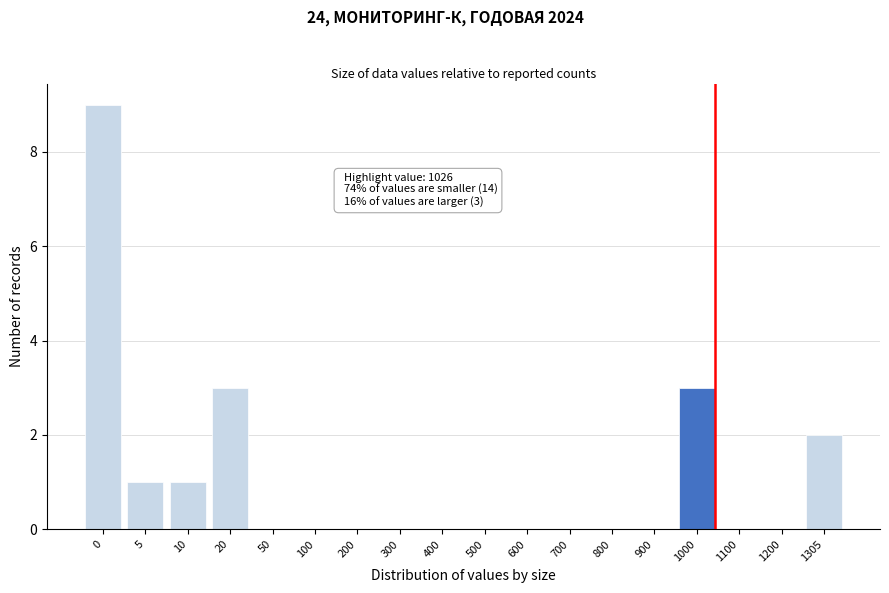

Reading left to right, extract all data points from this chart.

0=9	5=1	10=1	20=3	50=0	100=0	200=0	300=0	400=0	500=0	600=0	700=0	800=0	900=0	1000=3	1100=0	1200=0	1305=2